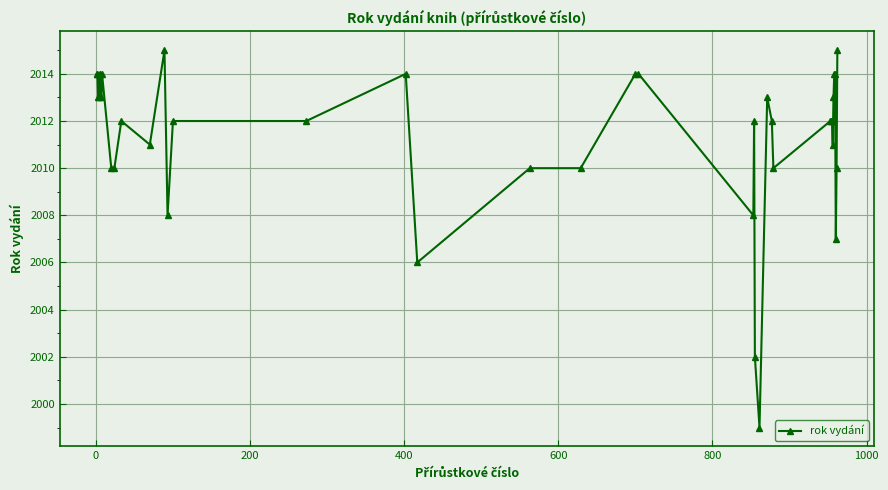

What is the smallest value displayed?

1999